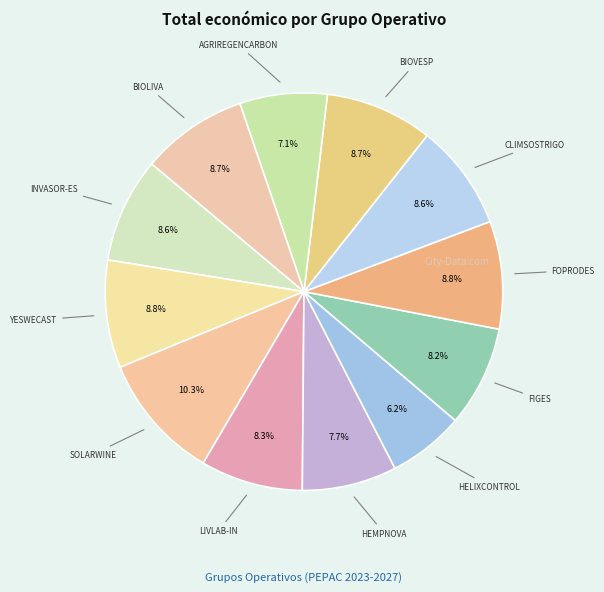

How many slices are in this pie chart?

12